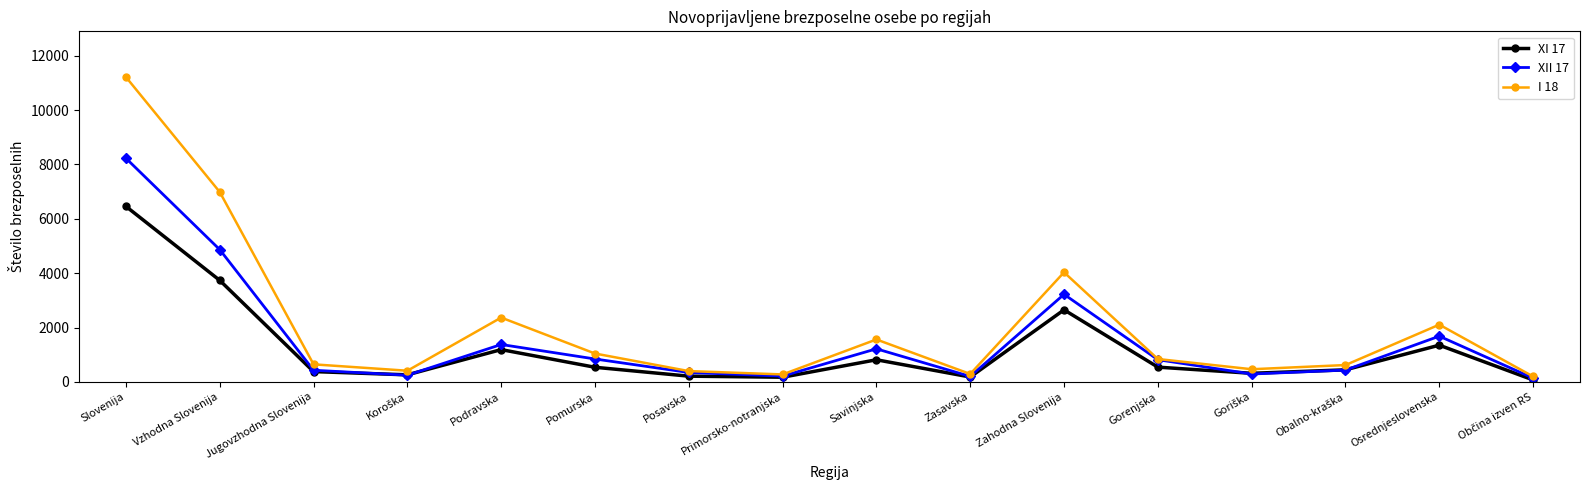

What is the greatest value displayed?

11212